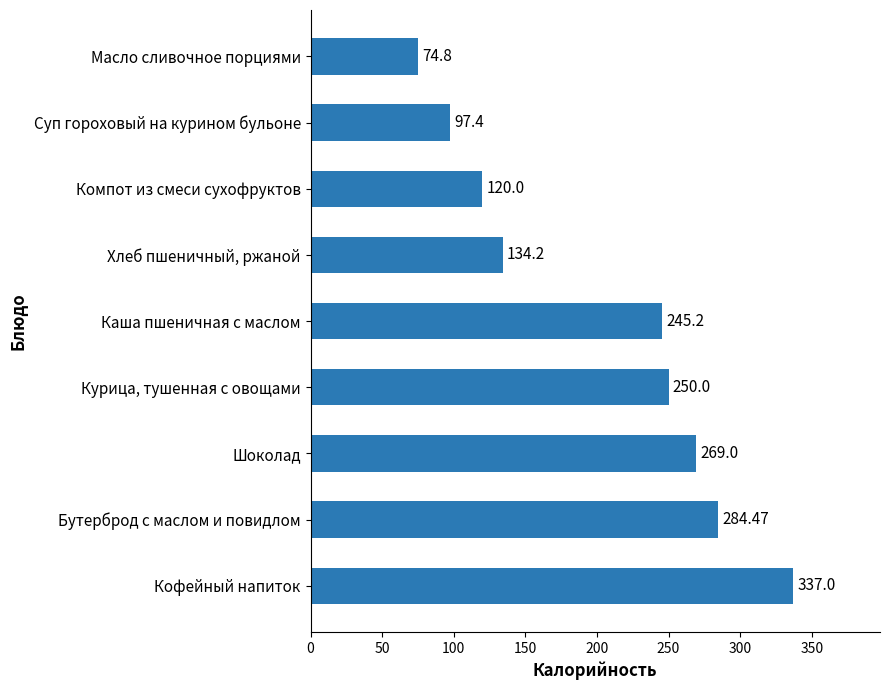

Which label corresponds to the largest value in the chart?

Кофейный напиток